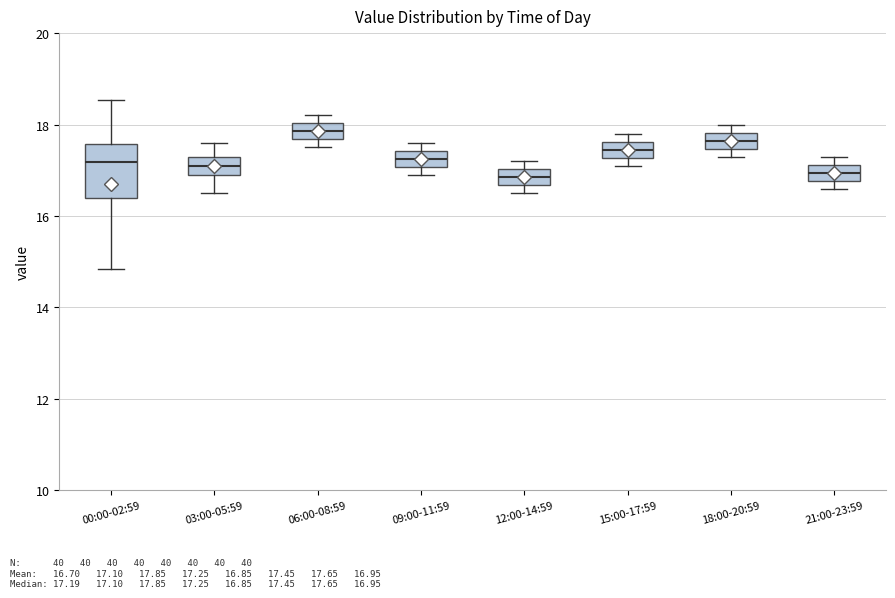

Comparing the boxes themselves (not the whiskers), which one is the tallest?

00:00-02:59